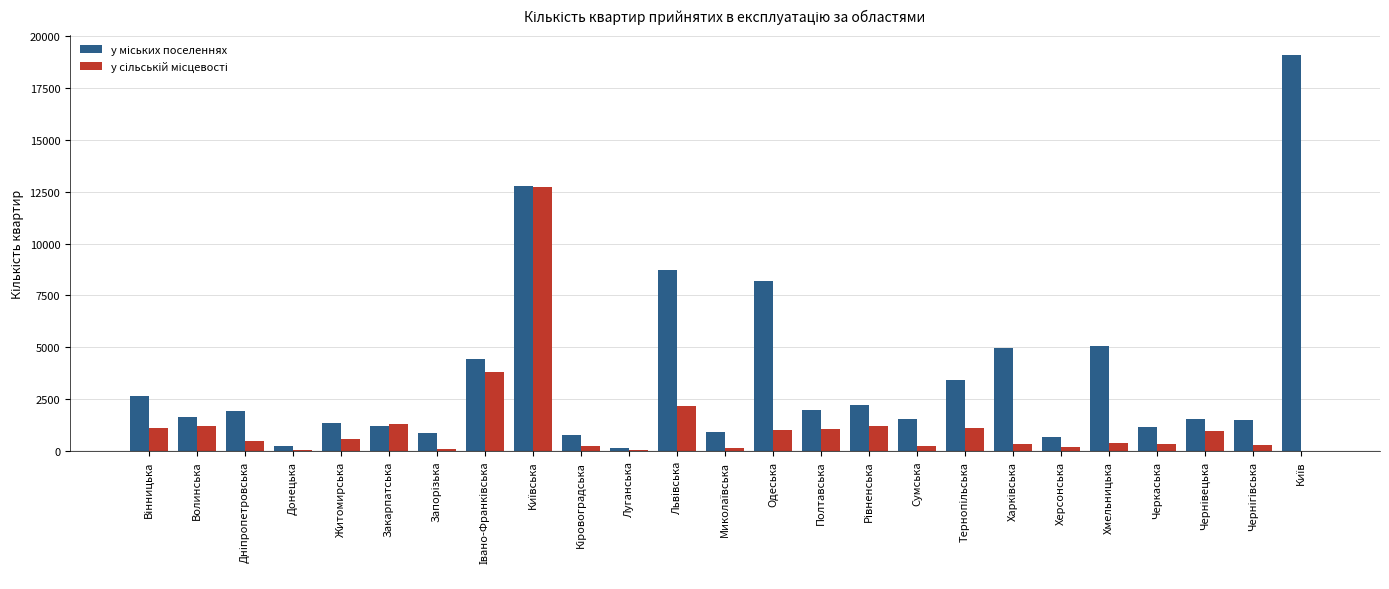

Are the bars horizontal?

No